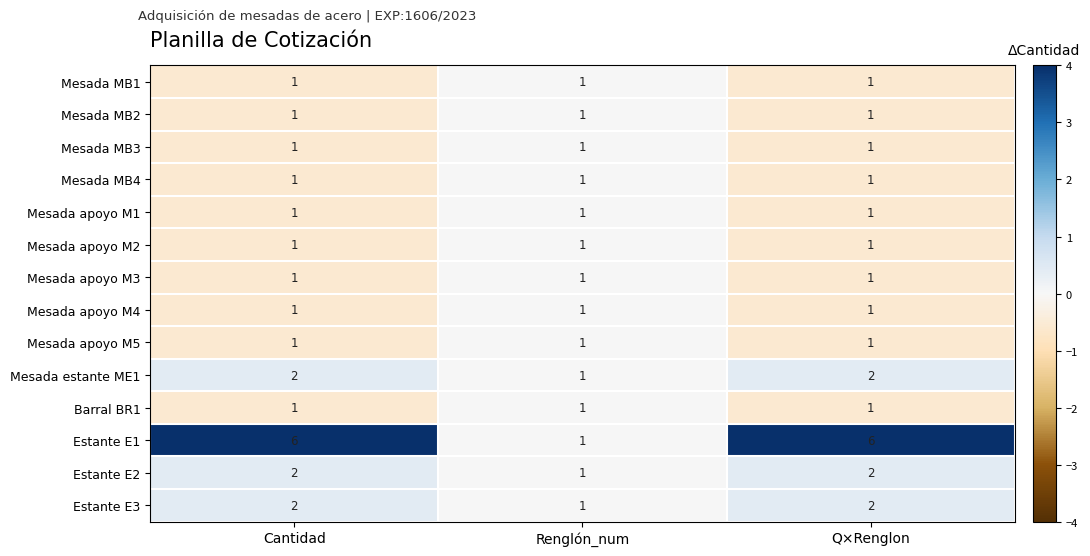

At which label does Estante E3 reach its minimum?

Renglón_num